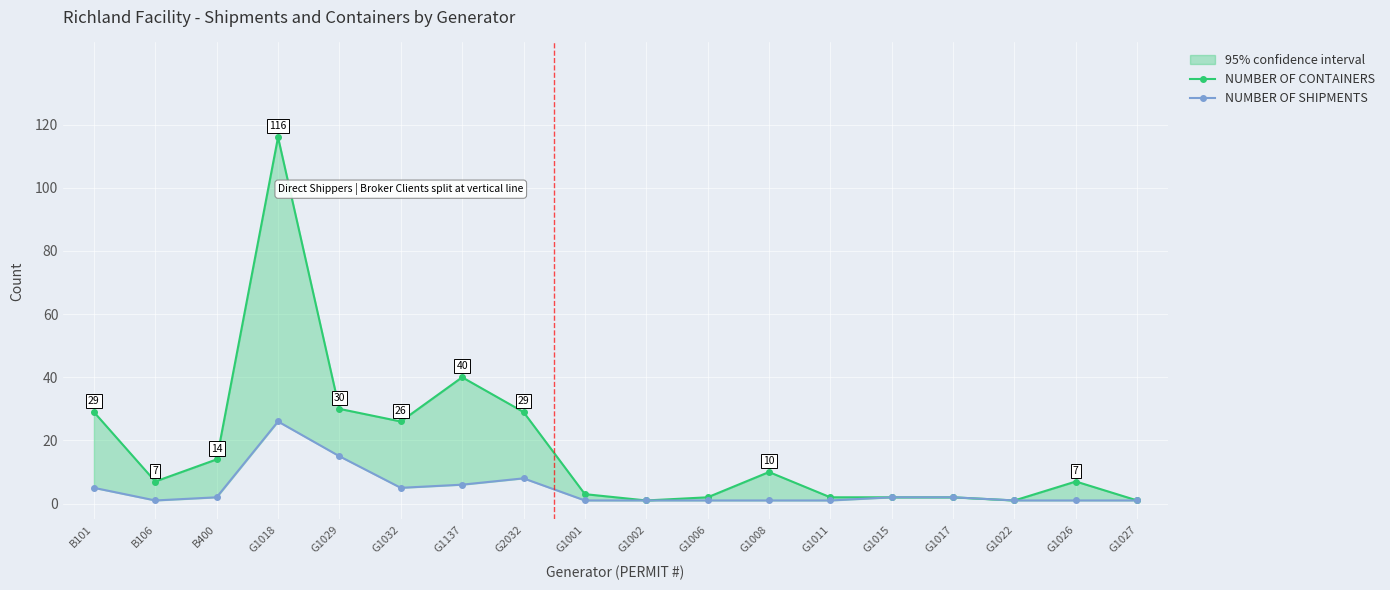

What is the spread (max minus min) of values at G1026?

6